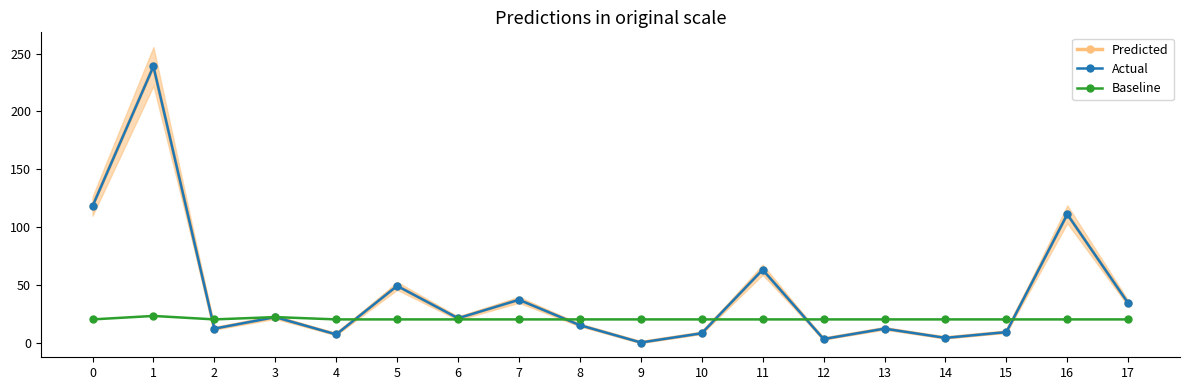

Where is the first local minimum for Predicted?

2